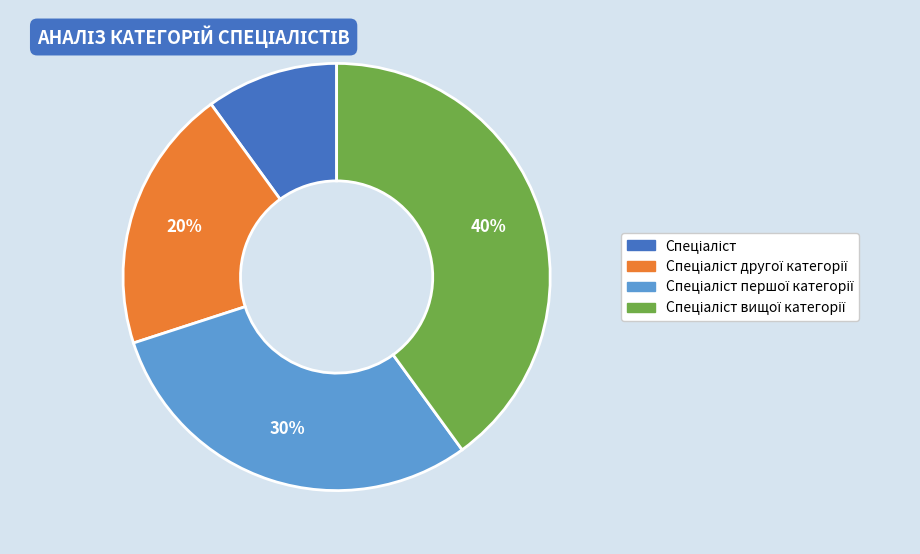

To the nearest percent, what is the difference between the largest and smallest slice percentages?

30%